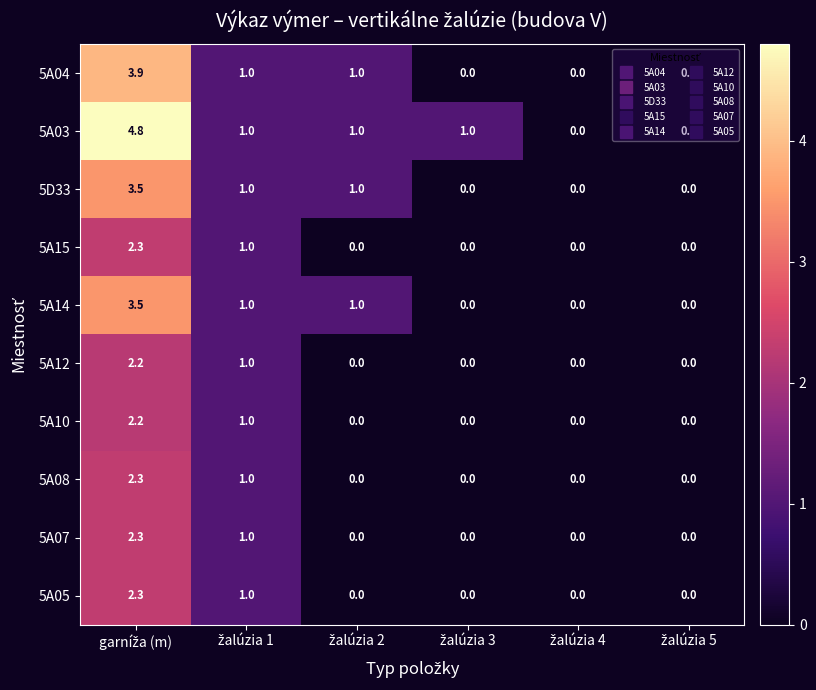

What is the average value of the 5A14 series?

0.9